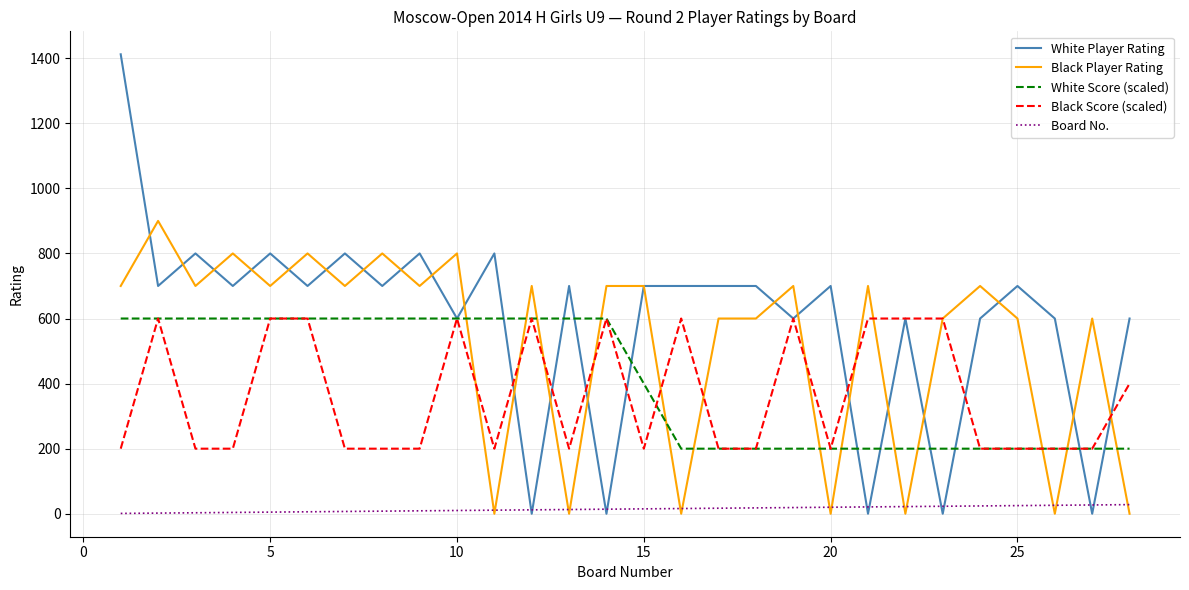

Which series has the widest spread of values?

White Player Rating